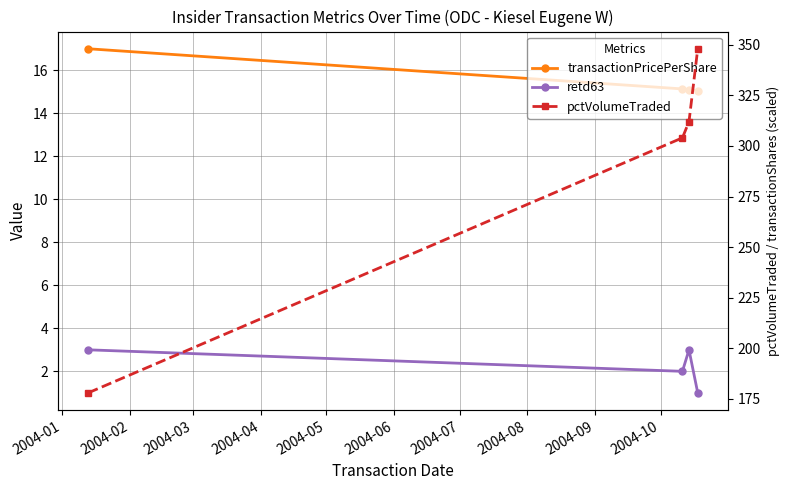

Is it true that pctVolumeTraded equals 75.5 at 2004-04?

False